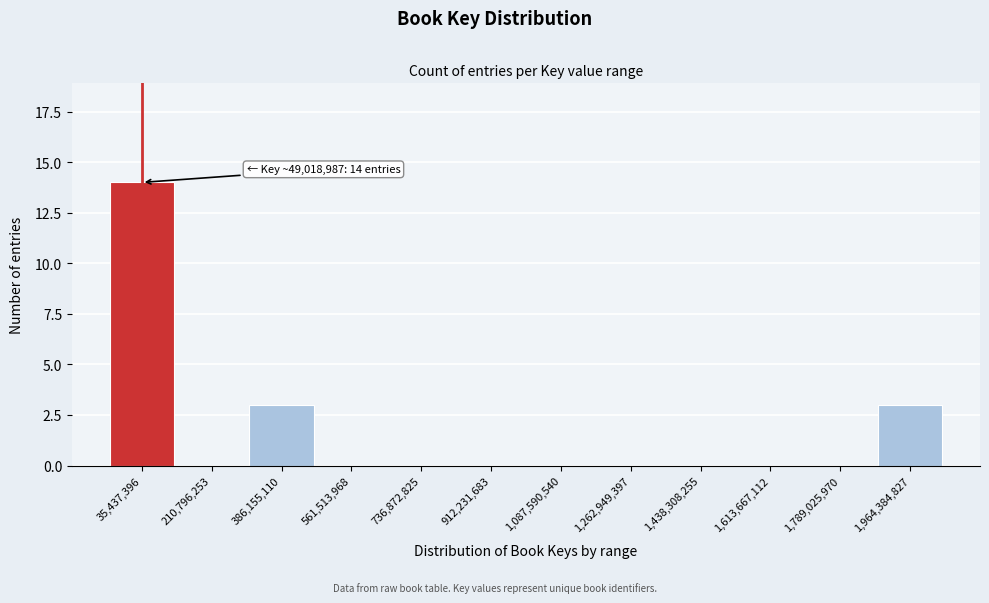

Reading left to right, transcribe all the data shown in this chart.

35,437,396=14	210,796,253=0	386,155,110=3	561,513,968=0	736,872,825=0	912,231,683=0	1,087,590,540=0	1,262,949,397=0	1,438,308,255=0	1,613,667,112=0	1,789,025,970=0	1,964,384,827=3